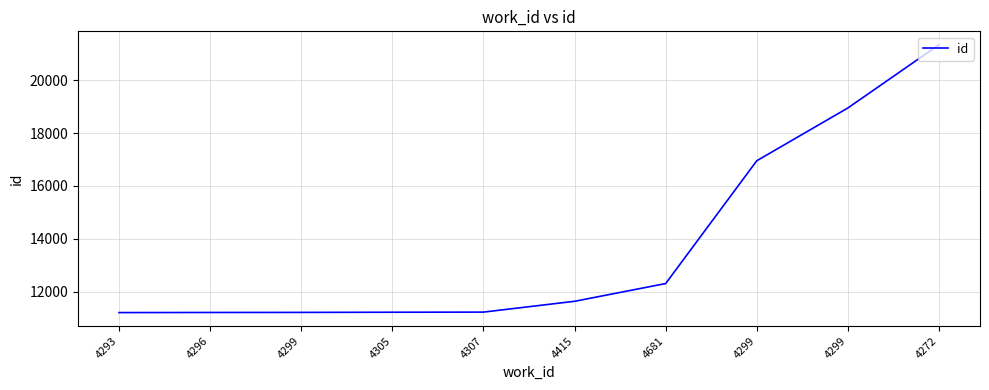

Reading right to left, list all the values displayed in this chart.

21333	18946	16953	12317	11647	11239	11234	11228	11225	11221